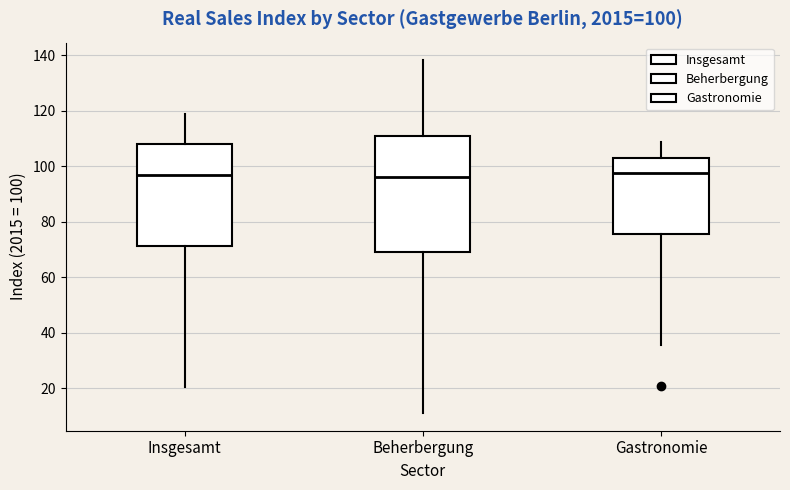

Comparing the boxes themselves (not the whiskers), which one is the tallest?

Beherbergung